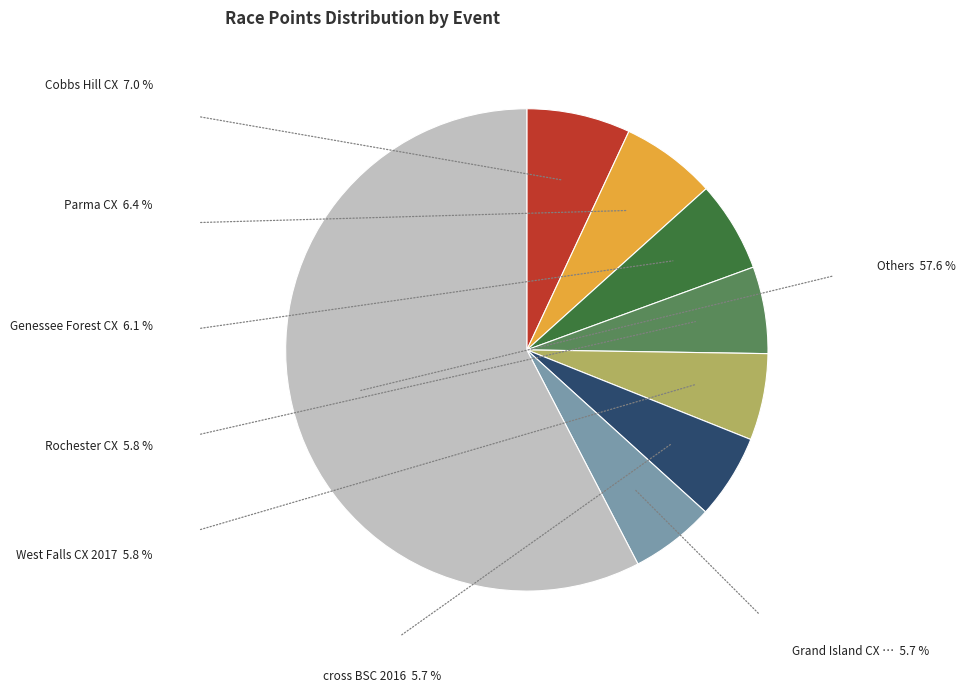

Is there any slice that represents more than half of the pie?

Yes